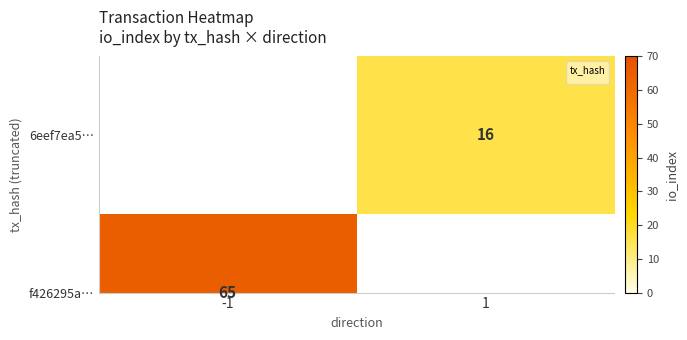

The chart shows a value of 16.0 at 1. True or false?

True